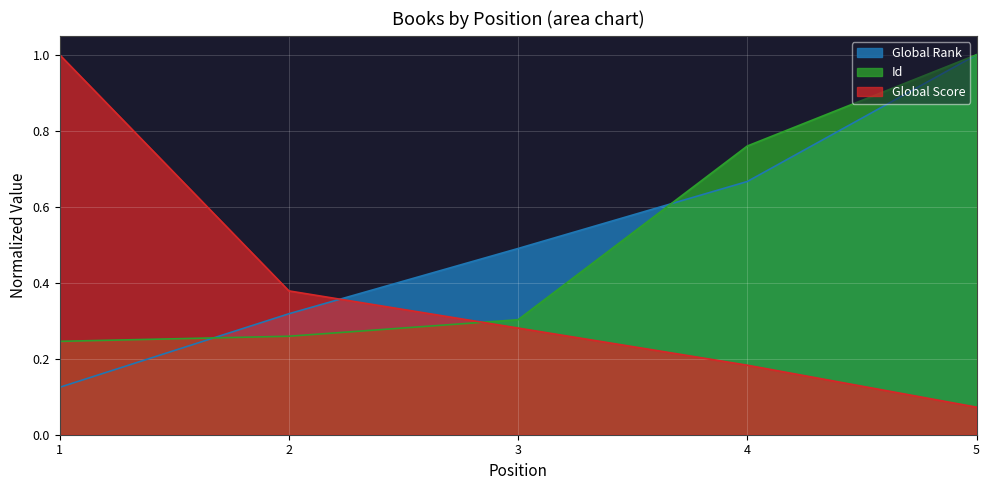

True or false: Global Score and Id intersect in this chart.

True